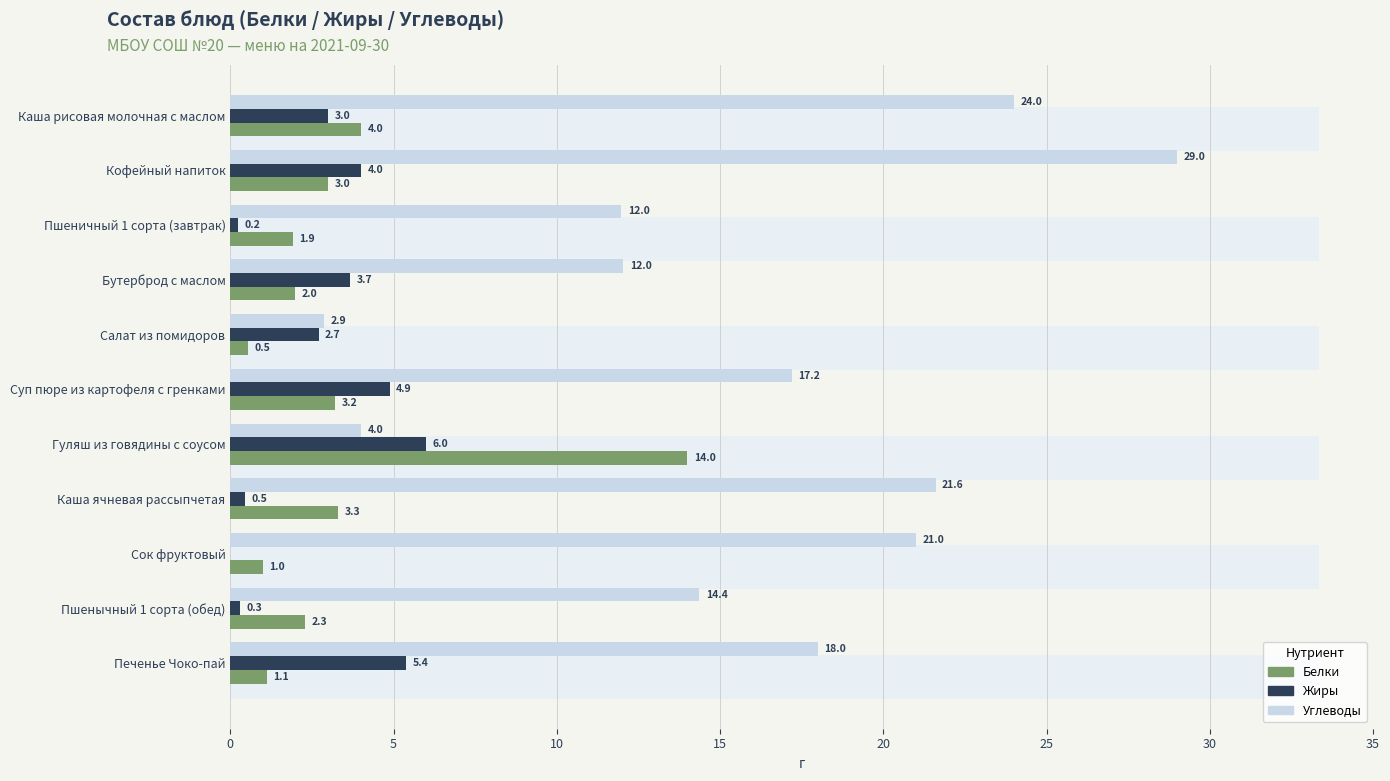

What is the maximum value for Жиры?

6.0